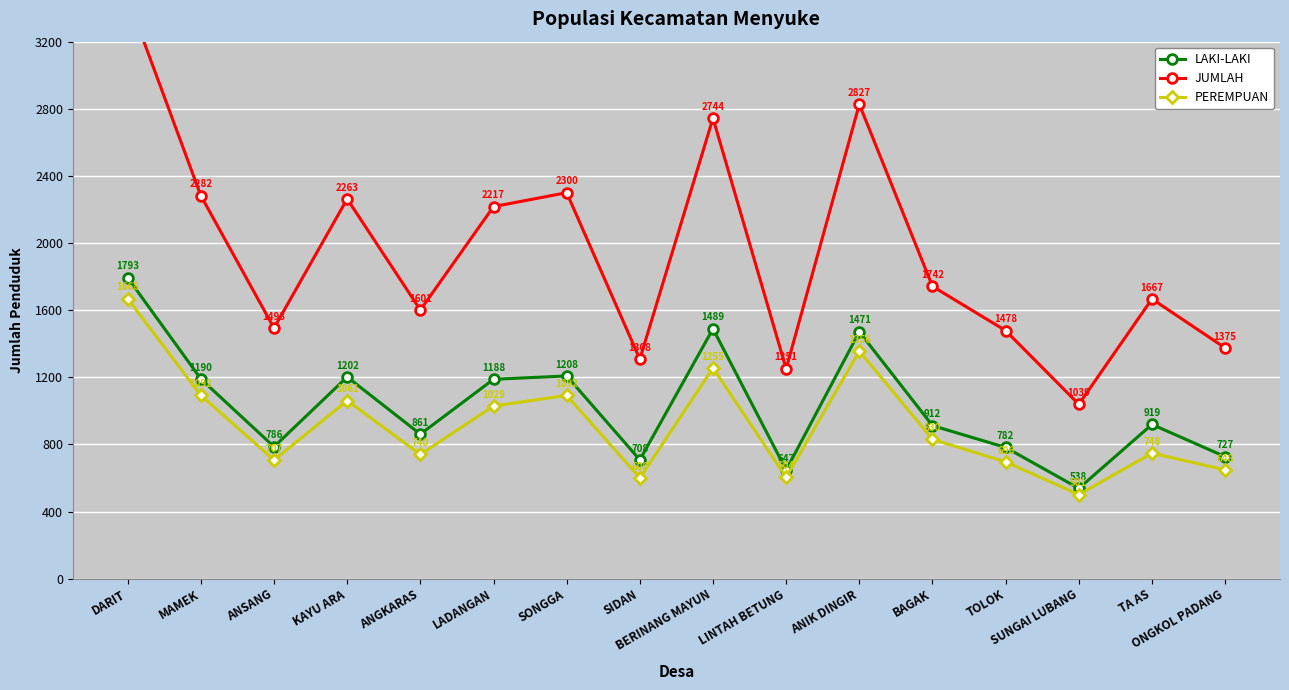

Is it true that PEREMPUAN equals 1356 at ANIK DINGIR?

True